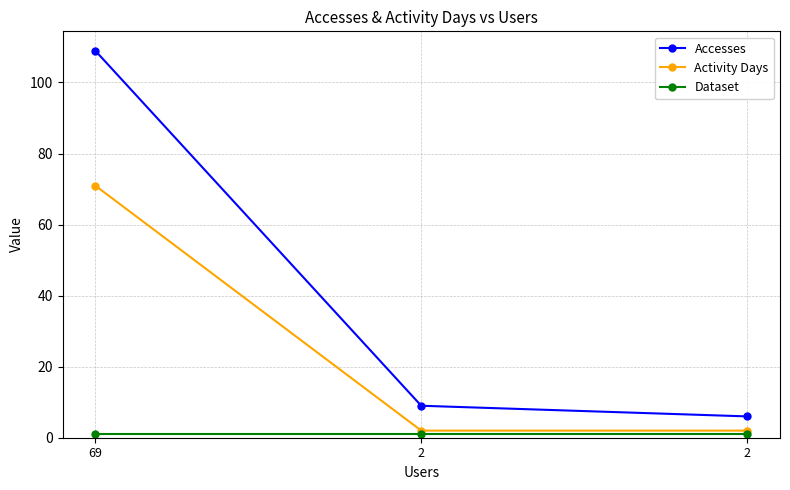

Count the number of categories in the chart.

3